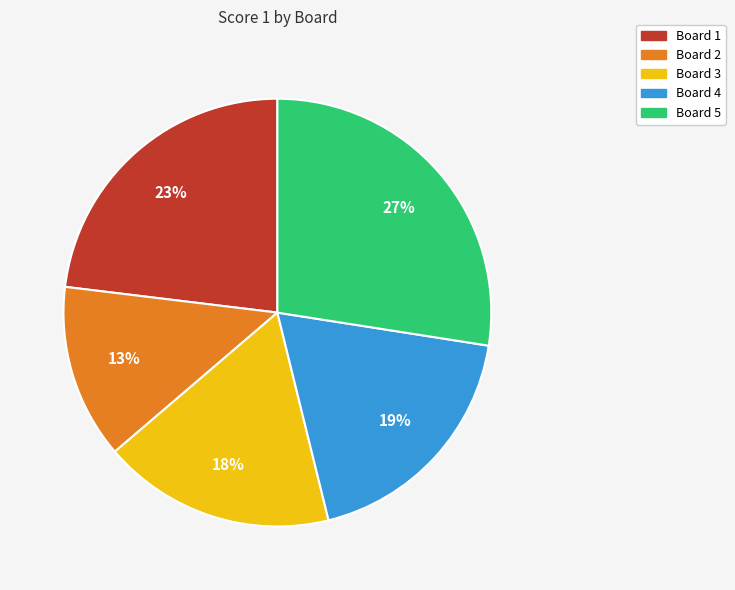

How many slices are in this pie chart?

5